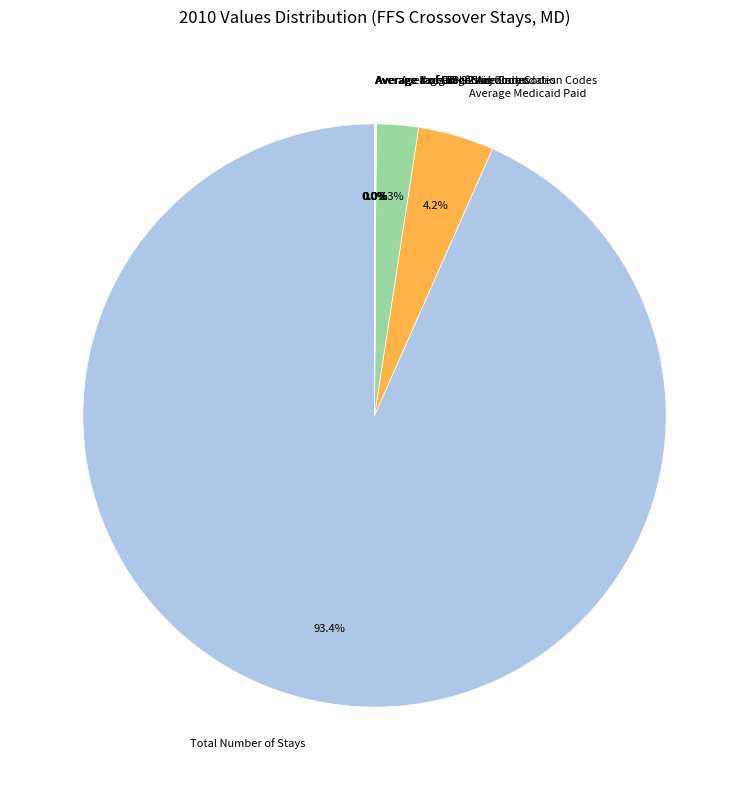

Which category has the biggest portion of the pie?

Total Number of Stays